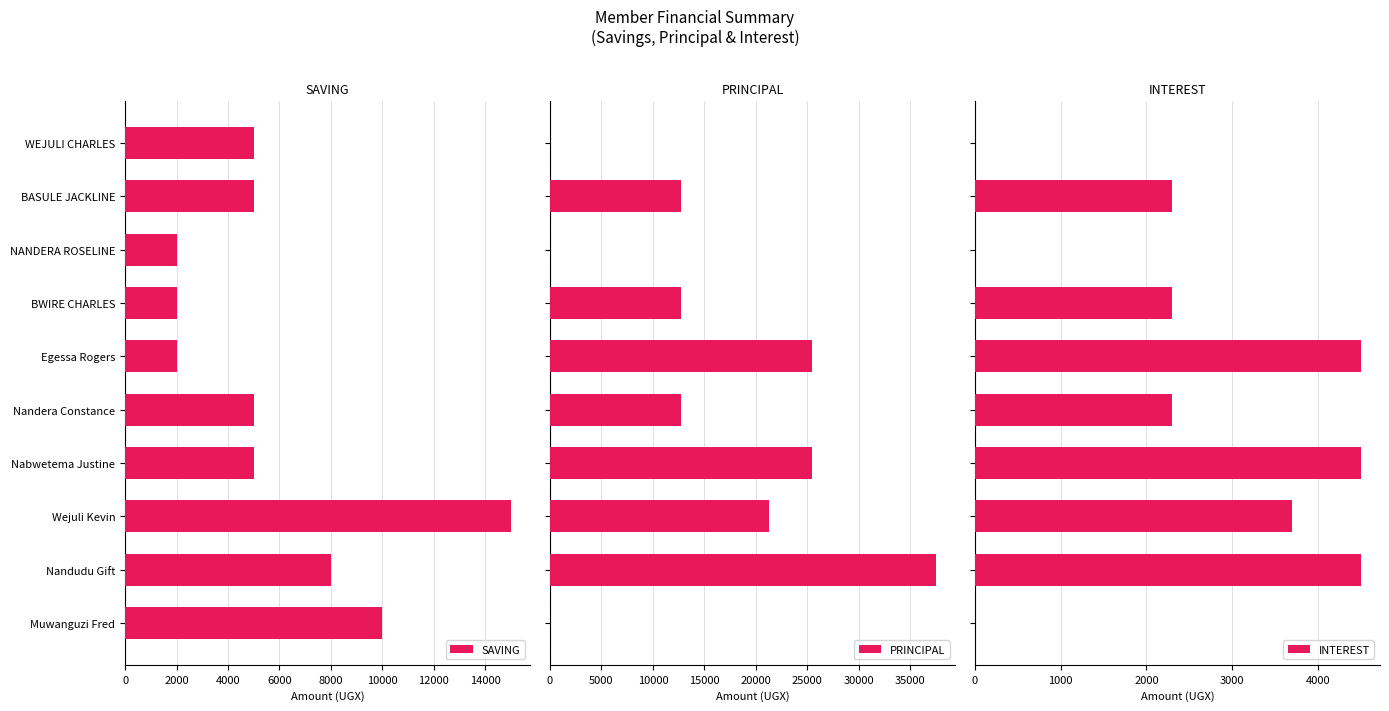

What is the maximum value for SAVING?

15000